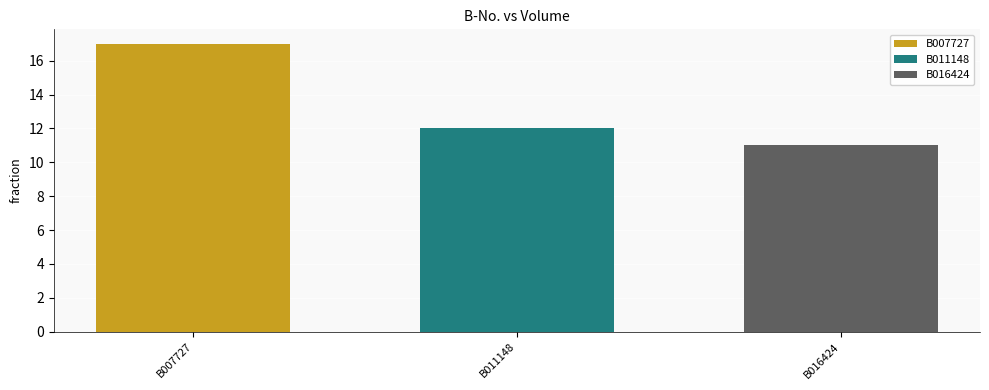

List the labels in order of B007727 value, largest first.

B011148